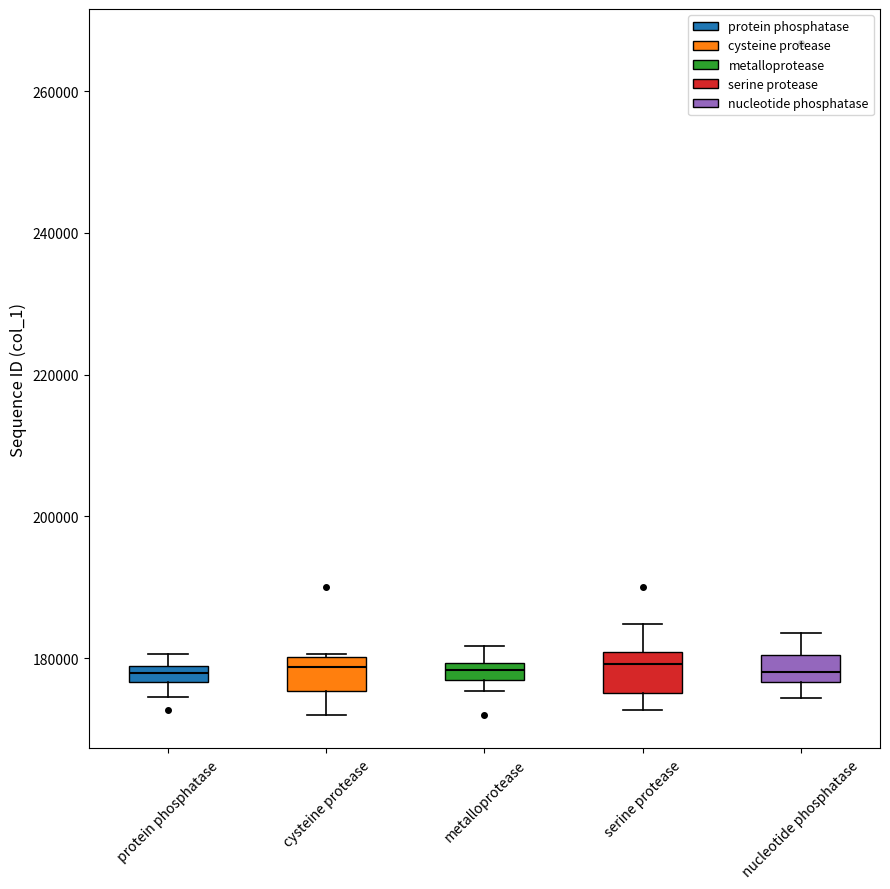

Where does the upper whisker of the box for serine protease end on the y-axis? The values are not printed on the chart, so give them approximately, as read against the axis.

184000